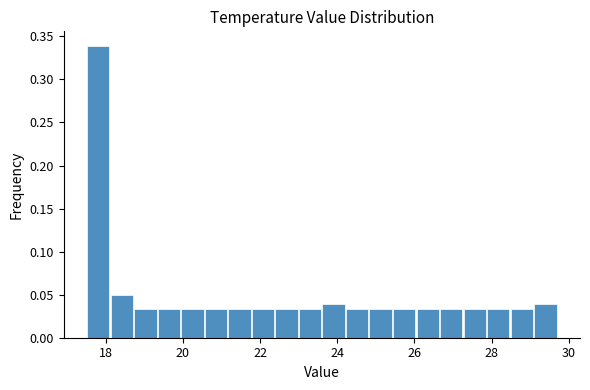

Read against the x-axis, roughly where is the centre of the tallest bar?

17.8